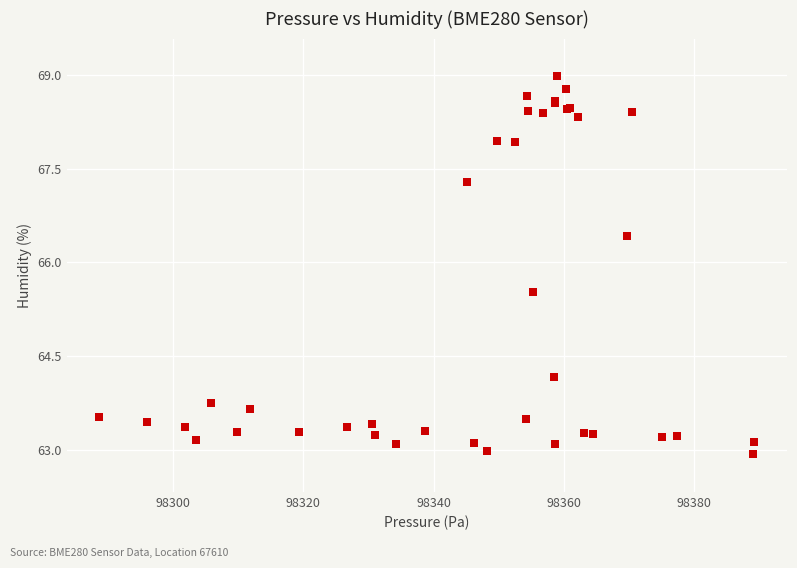

What Y value in the scatter plot is closest to 65?

65.5